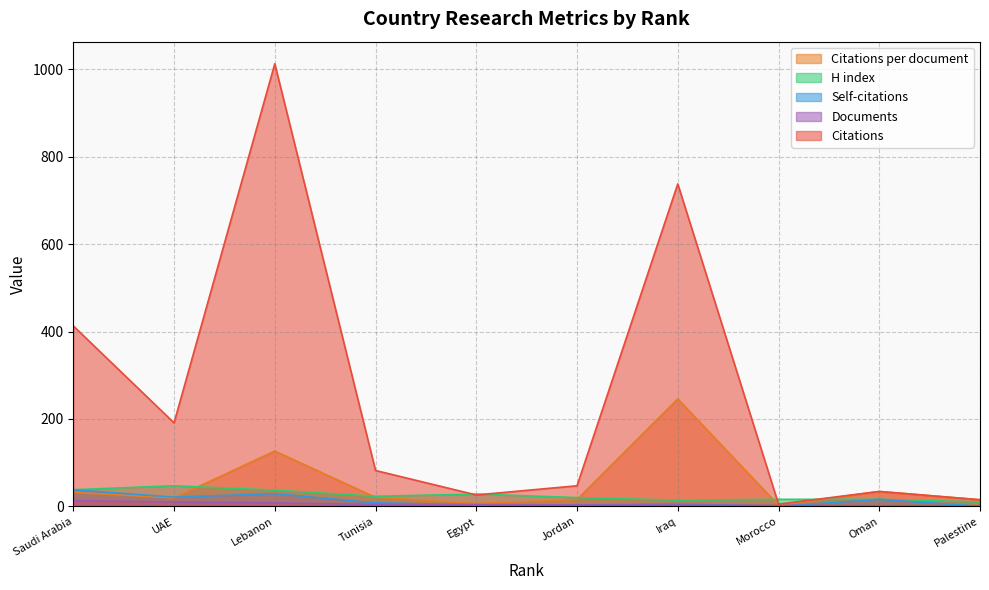

Is it true that Citations per document equals 31.8 at Saudi Arabia?

True